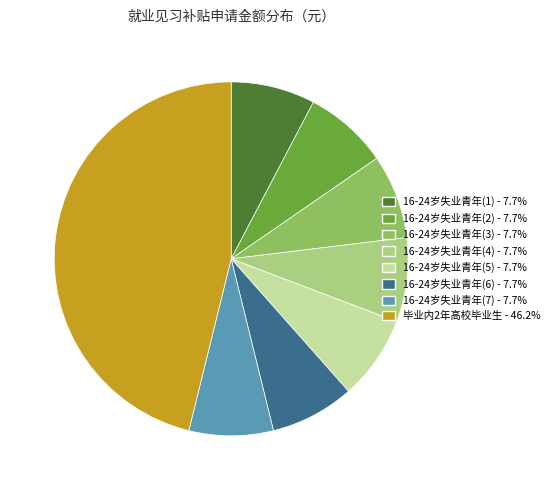

What is the ratio of the value at 16-24岁失业青年(2) - 7.7% to the value at 16-24岁失业青年(3) - 7.7%?

1.0